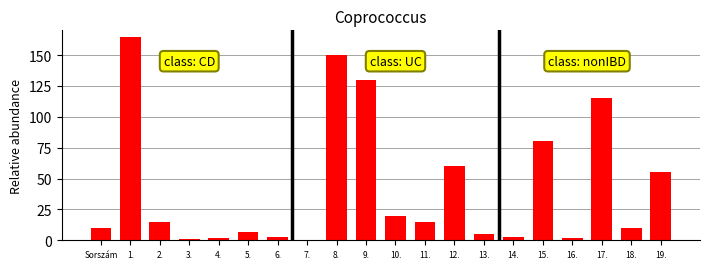

Is it true that the value at 4. is 2?

True